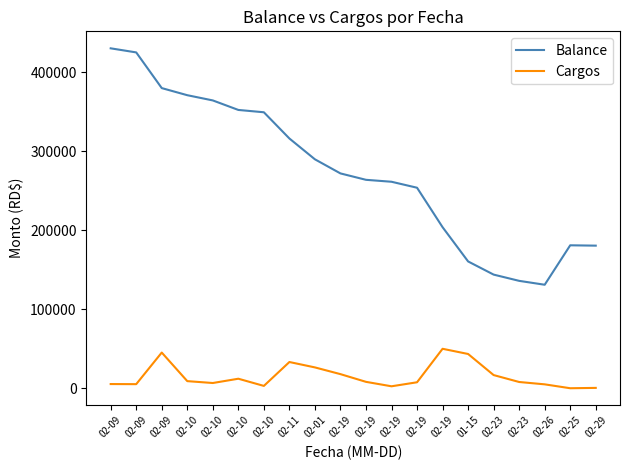

Which category has the highest value in the Balance series?

02-09